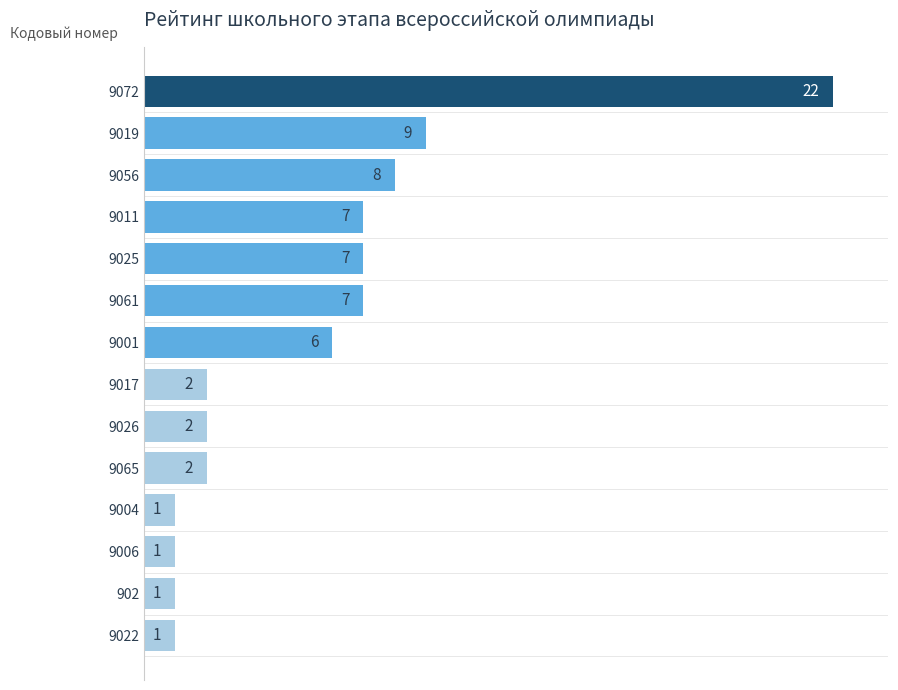

Reading top to bottom, what are all the values shown in this chart?

22	9	8	7	7	7	6	2	2	2	1	1	1	1